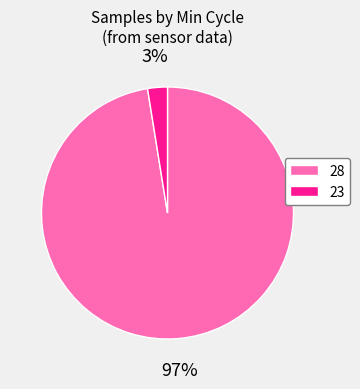

The 23 slice represents 9% of the pie. True or false?

False